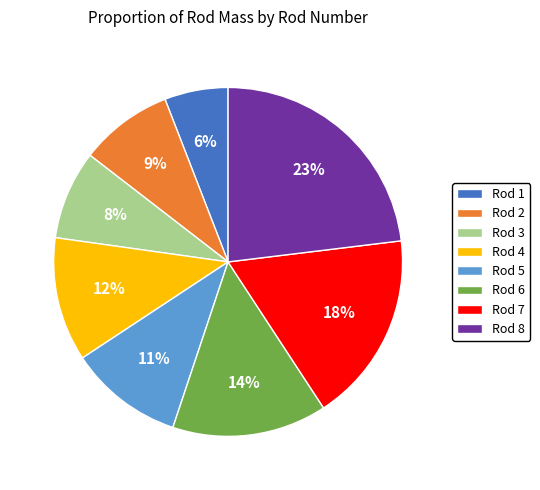

The Rod 2 slice represents 9% of the pie. True or false?

True